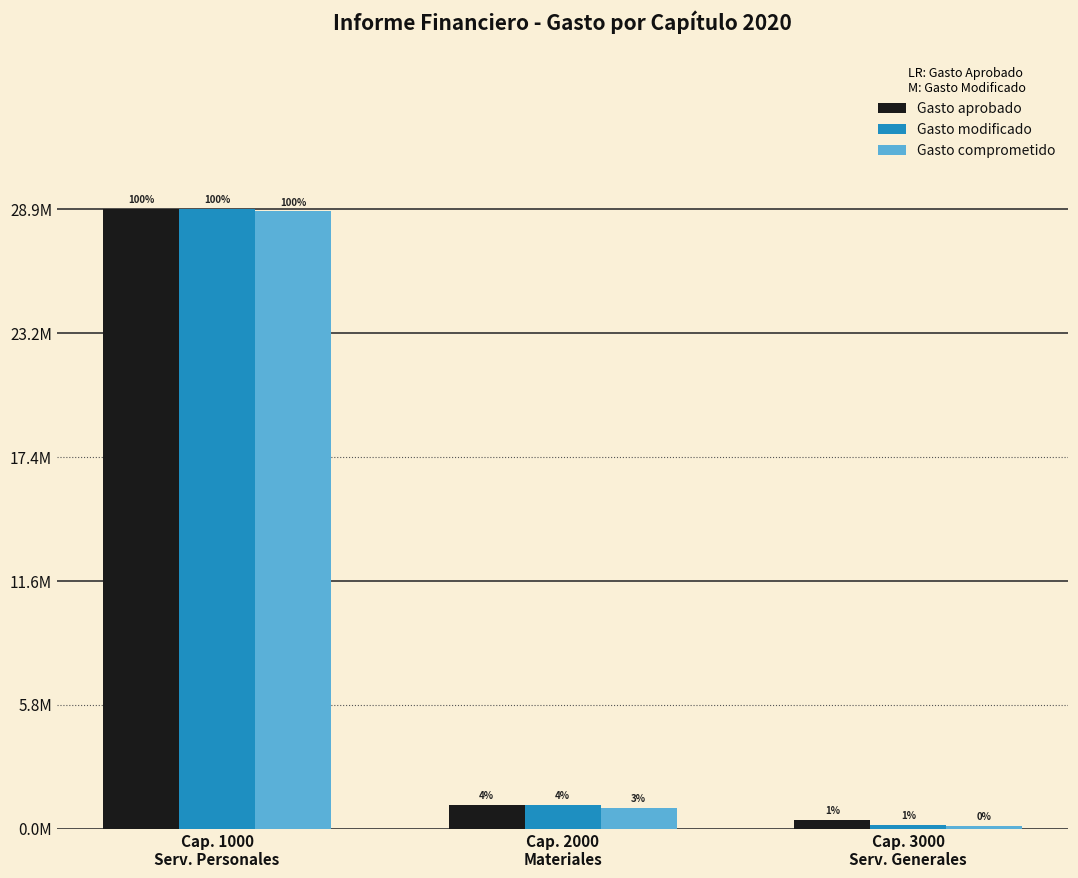

Does the chart contain stacked bars?

No